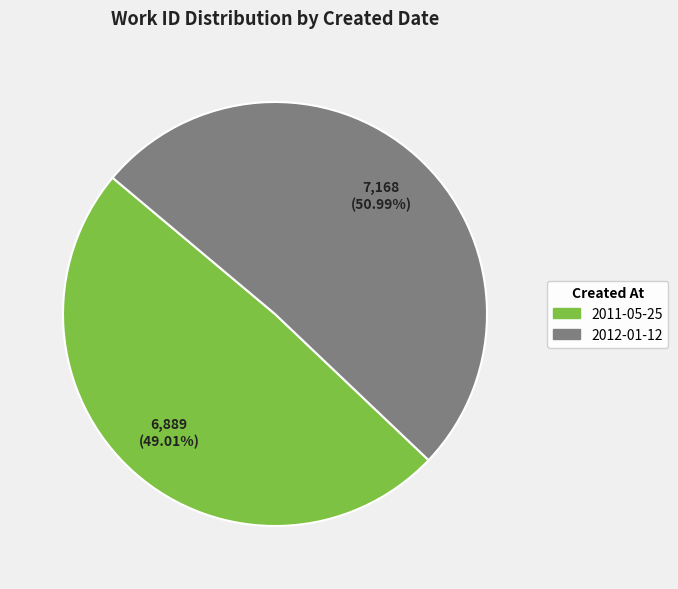

What portion of the pie excludes 2012-01-12?

49.0%